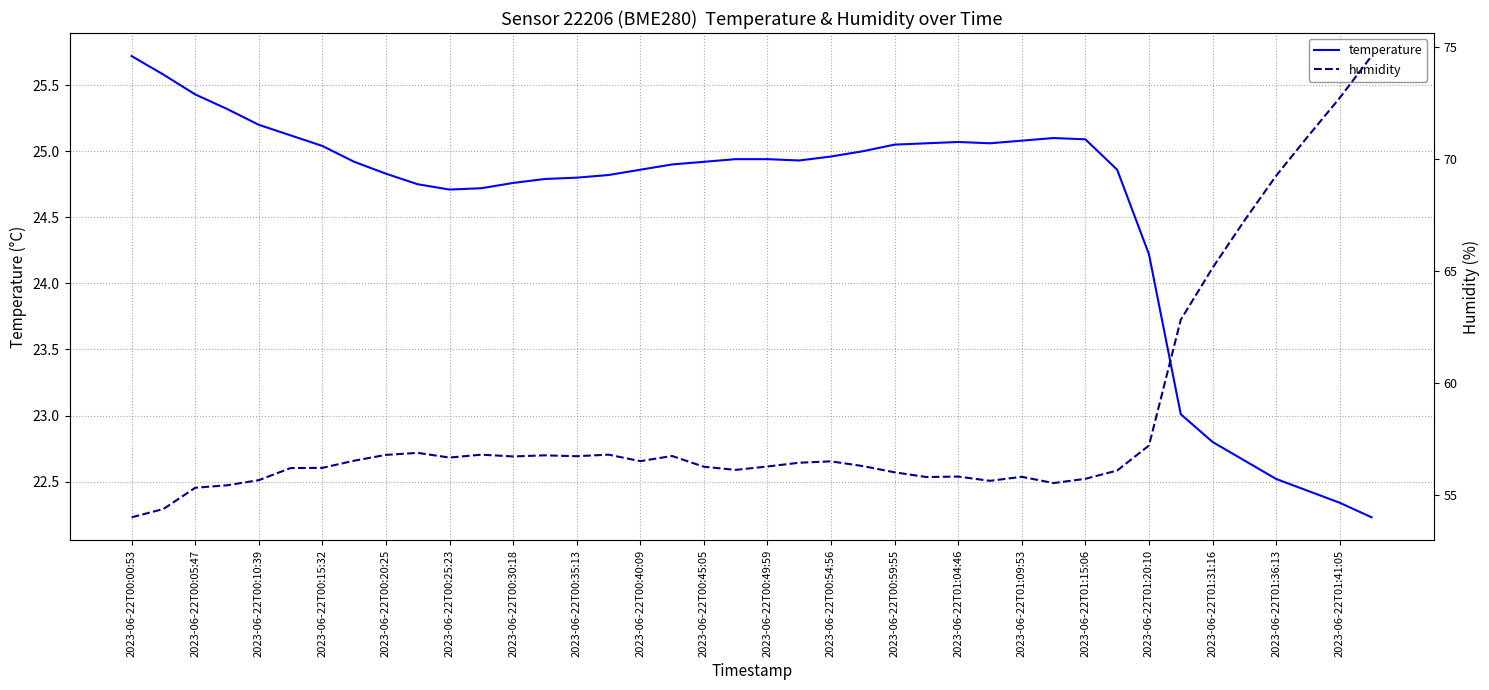

Is it true that temperature equals 25.1 at 2023-06-22T01:15:06?

True